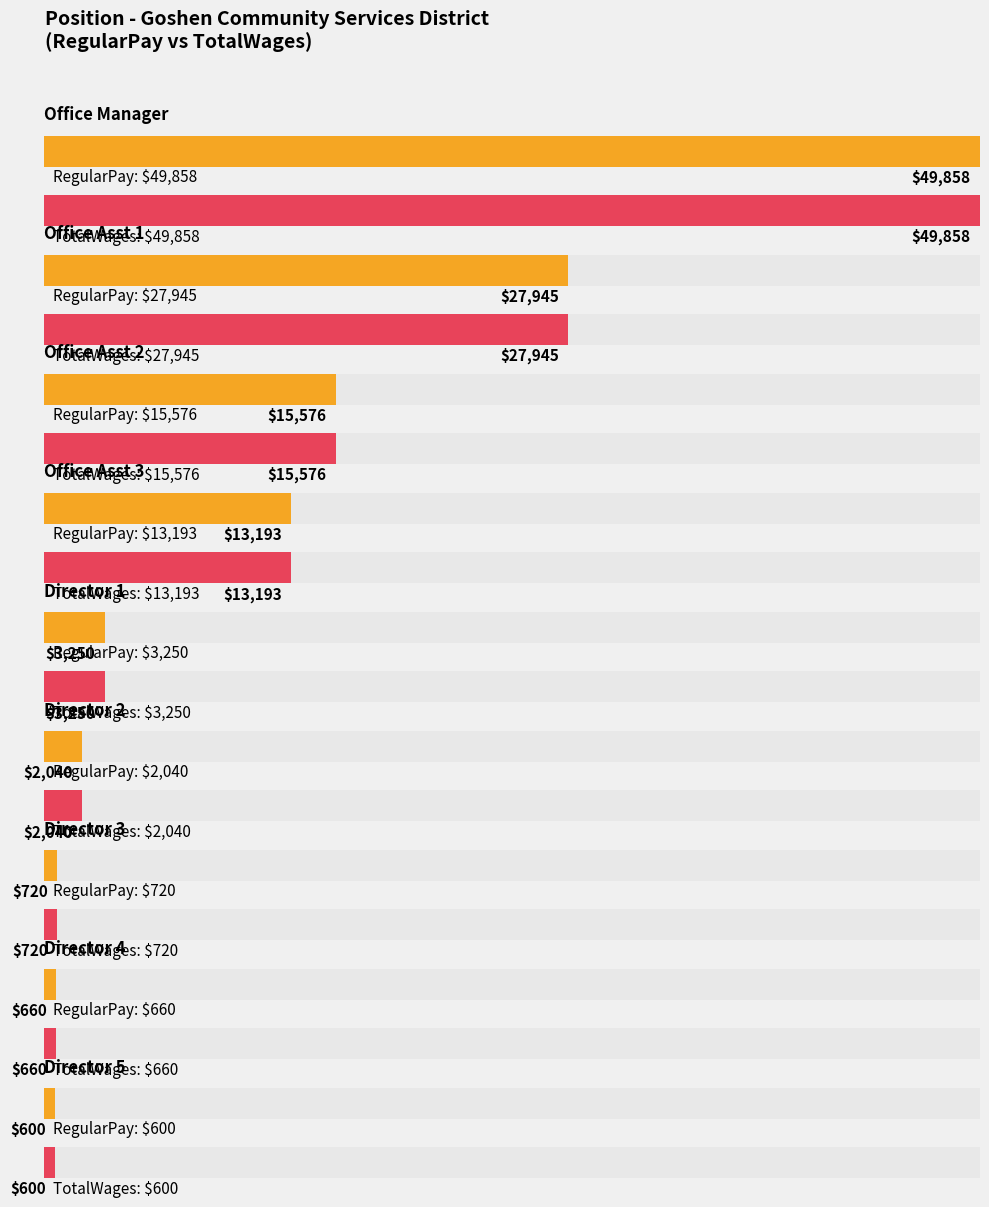

Reading left to right, transcribe all the data shown in this chart.

RegularPay: Office Manager=49858	Office Assistant=27945	Office Assistant=15576	Office Assistant=13193	Director=3250	Director=2040	Director=720	Director=660	Director=600
TotalWages: Office Manager=49858	Office Assistant=27945	Office Assistant=15576	Office Assistant=13193	Director=3250	Director=2040	Director=720	Director=660	Director=600